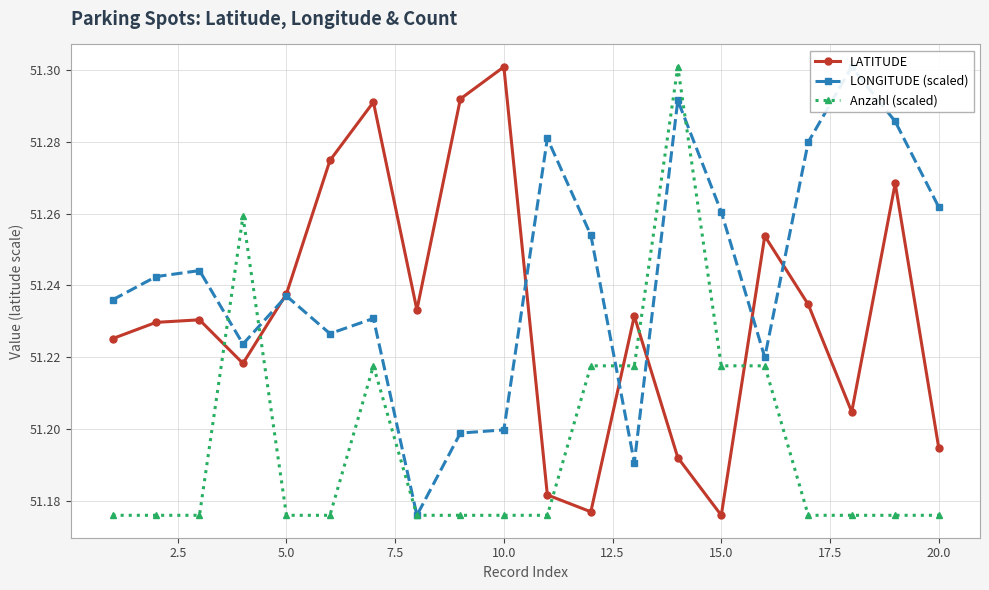

How many interior local peaks does the LATITUDE series have?

6